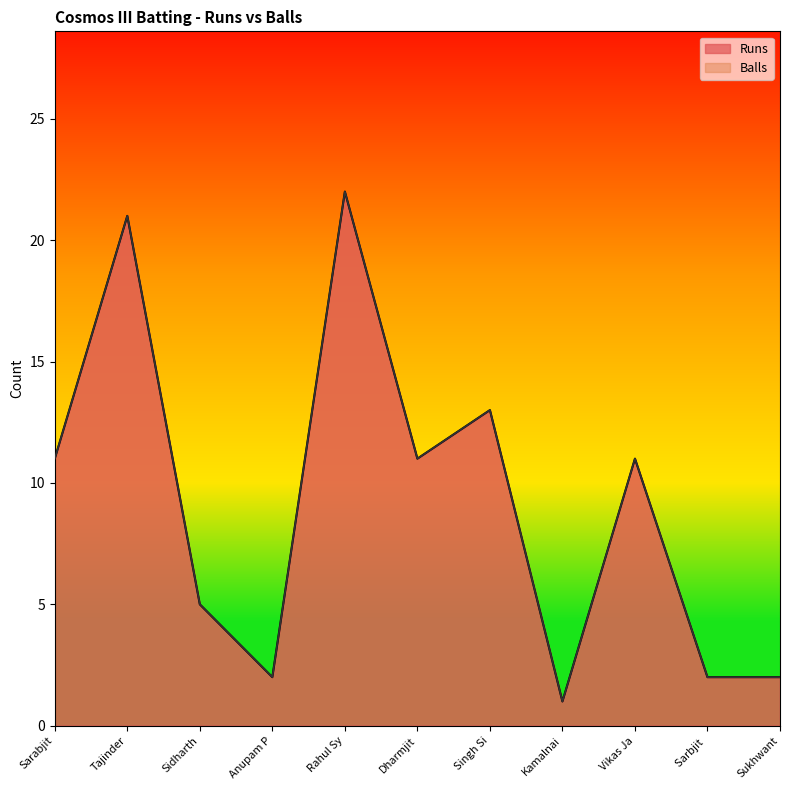

How many values in the Runs series are below 11?

5